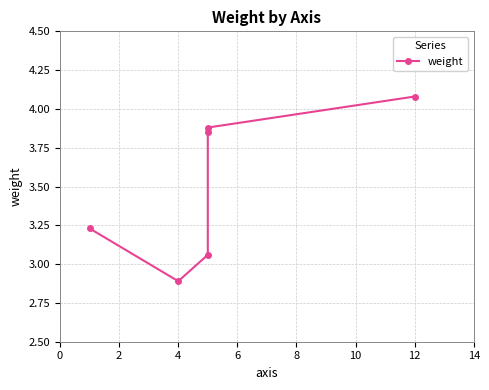

True or false: the data has more than 1 interior local peaks.

False